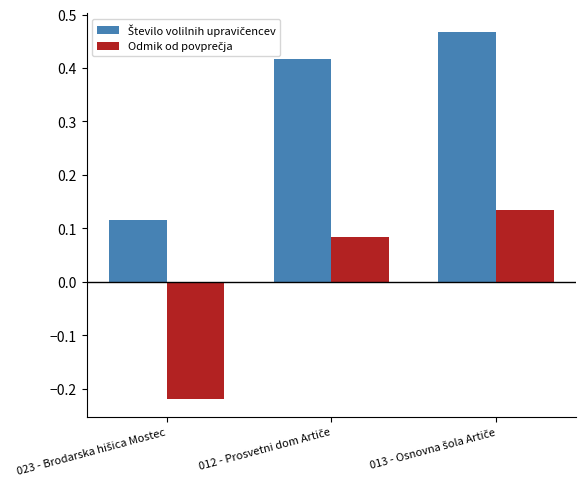

At how many categories does at least one series exceed 0?

3